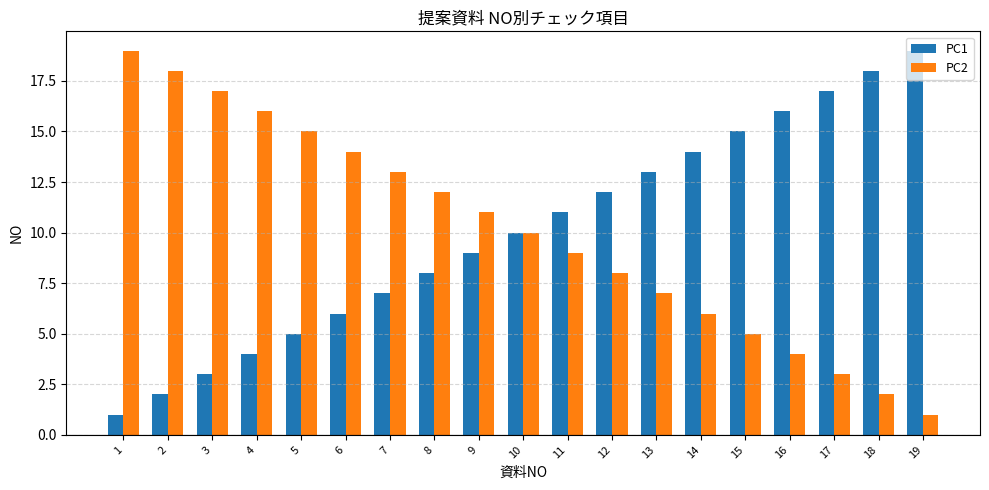

At 9, list the series in order from smallest to largest.

PC1, PC2